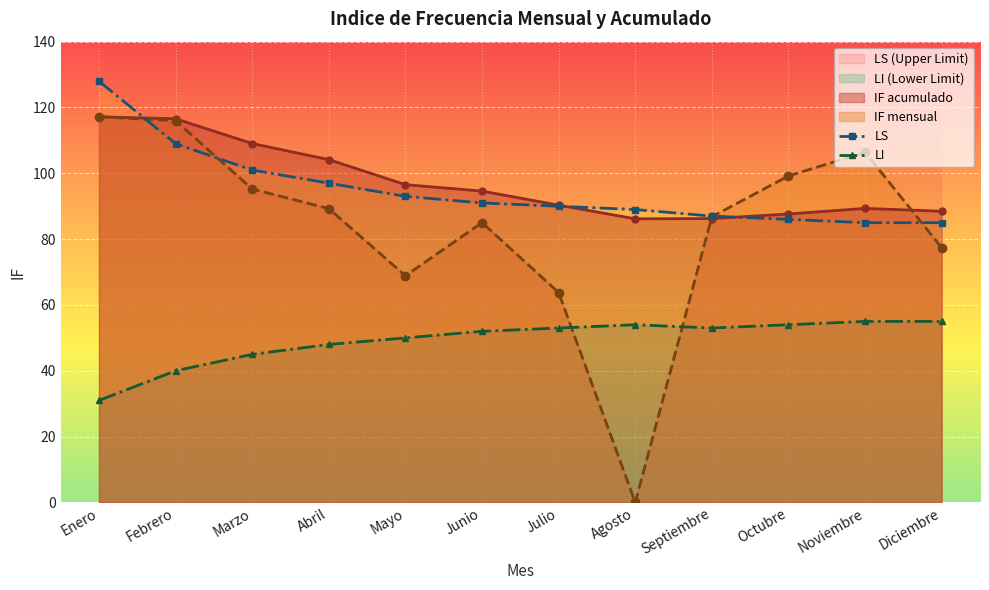

At Febrero, list the series in order from smallest to largest.

LI, LS